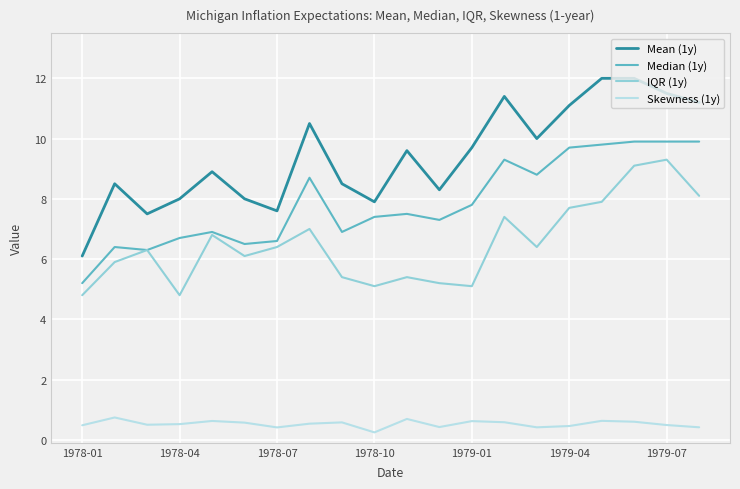

True or false: Mean (1y) and Median (1y) cross at least once.

False